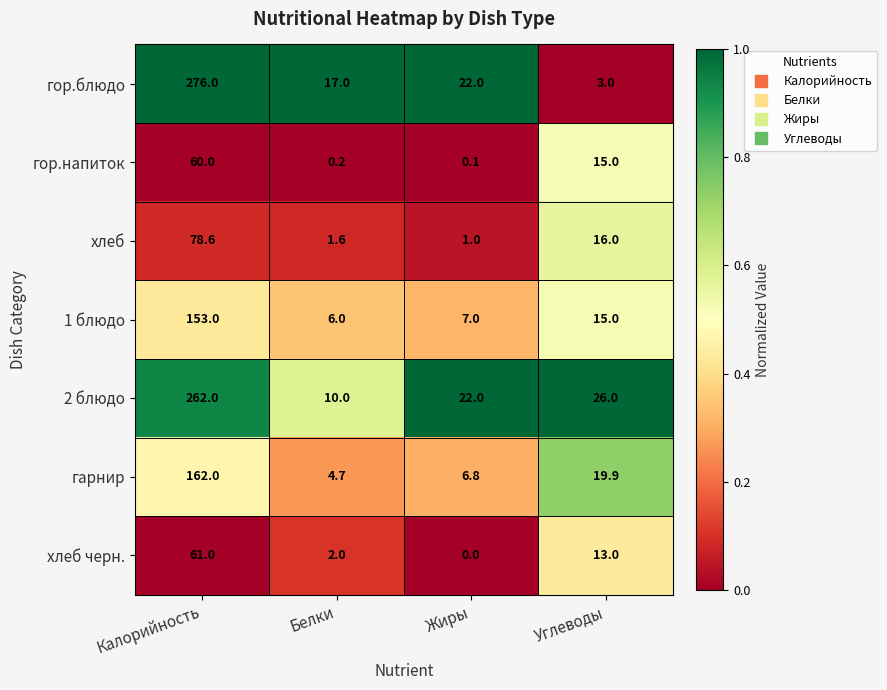

What is the difference between the highest and lowest values at Калорийность?

216.0